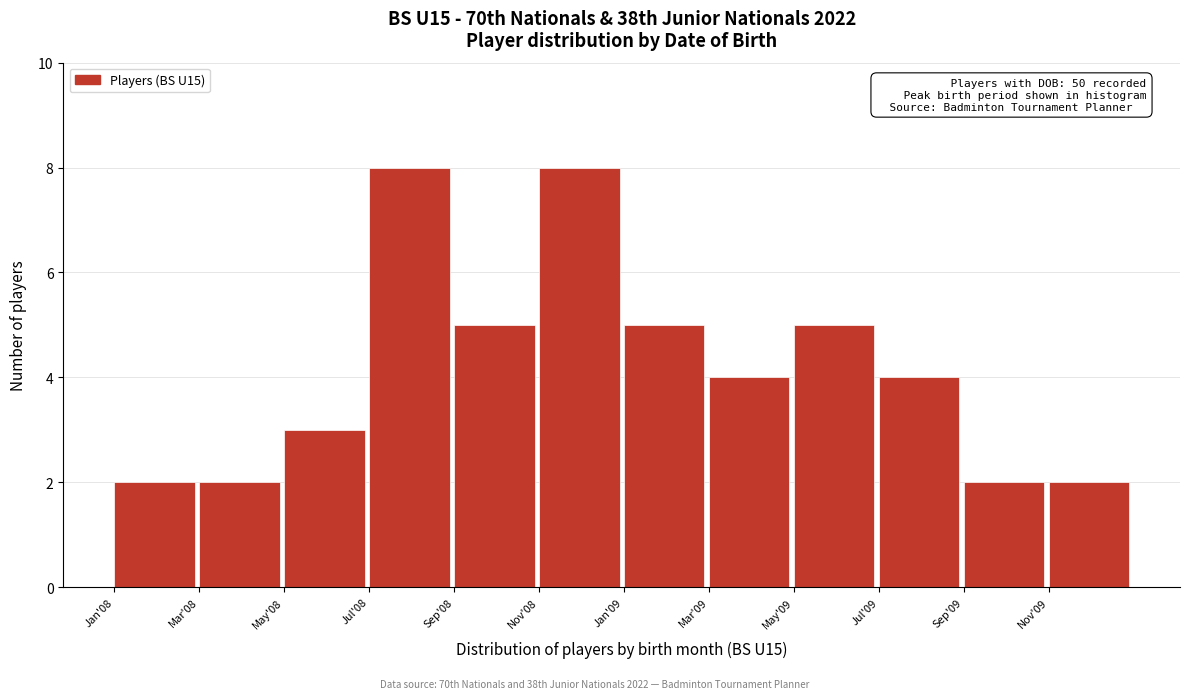

Reading left to right, what are all the values shown in this chart?

Jan'08=2	Mar'08=2	May'08=3	Jul'08=8	Sep'08=5	Nov'08=8	Jan'09=5	Mar'09=4	May'09=5	Jul'09=4	Sep'09=2	Nov'09=2